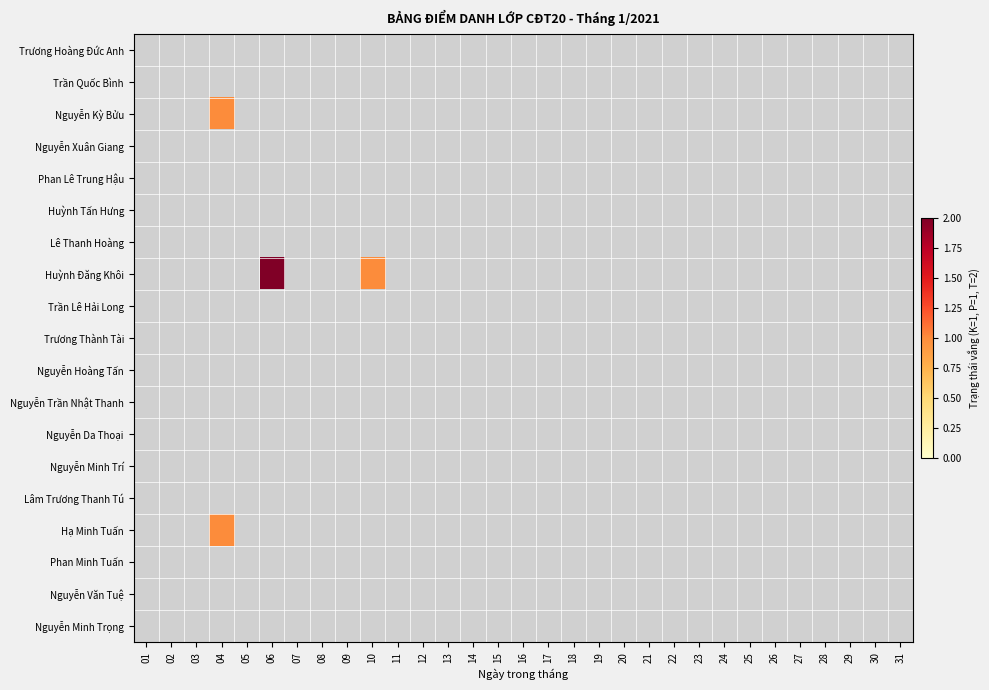

List the labels in order of Trần Lê Hải Long value, largest first.

01, 02, 03, 04, 05, 06, 07, 08, 09, 10, 11, 12, 13, 14, 15, 16, 17, 18, 19, 20, 21, 22, 23, 24, 25, 26, 27, 28, 29, 30, 31